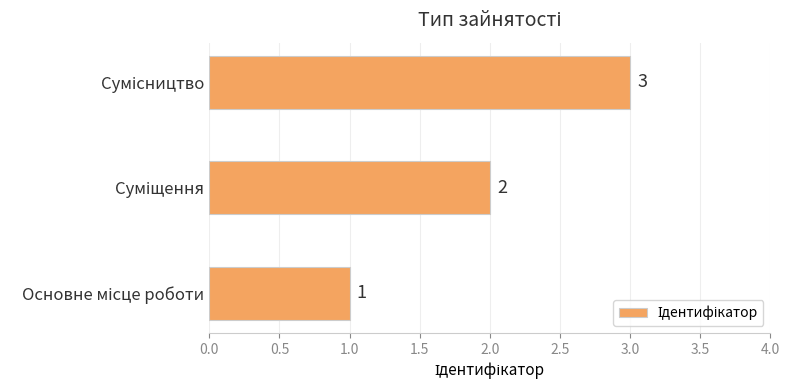

What is the smallest value displayed?

1